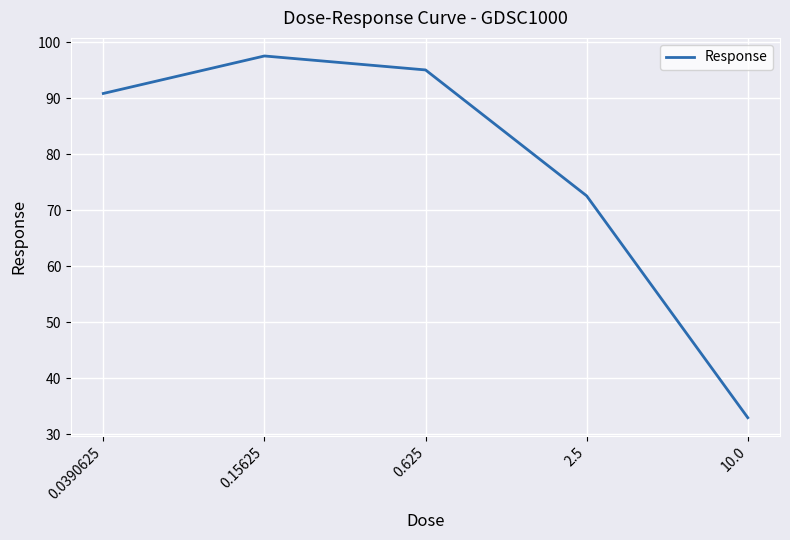

How many values are below 90?

2